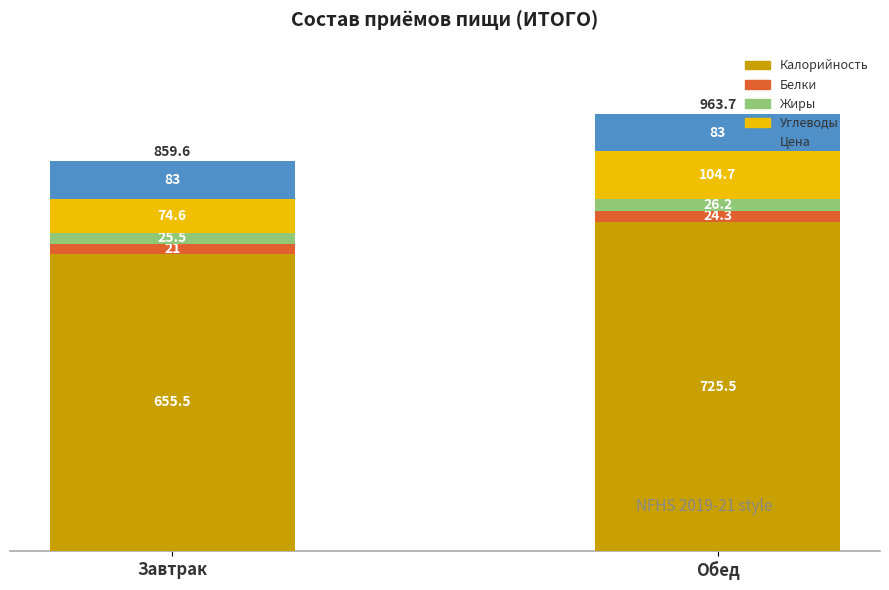

List the labels in order of Калорийность value, largest first.

Обед, Завтрак